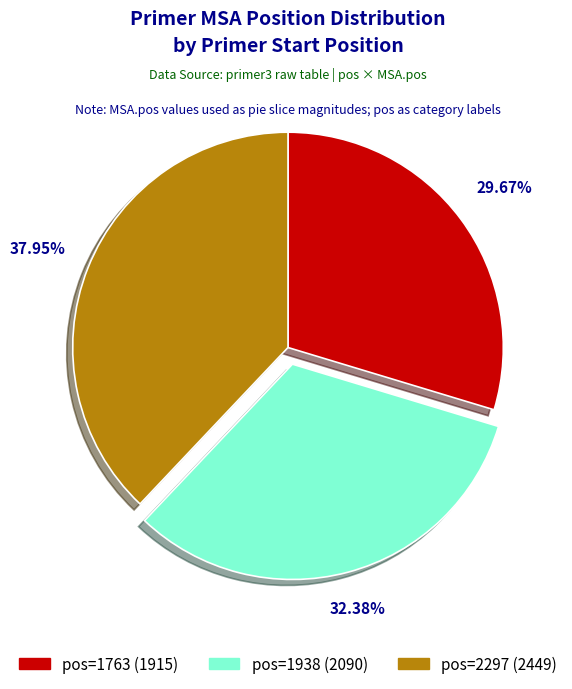

Is the sum of pos=1938 (2090) and pos=2297 (2449) greater than half?

Yes